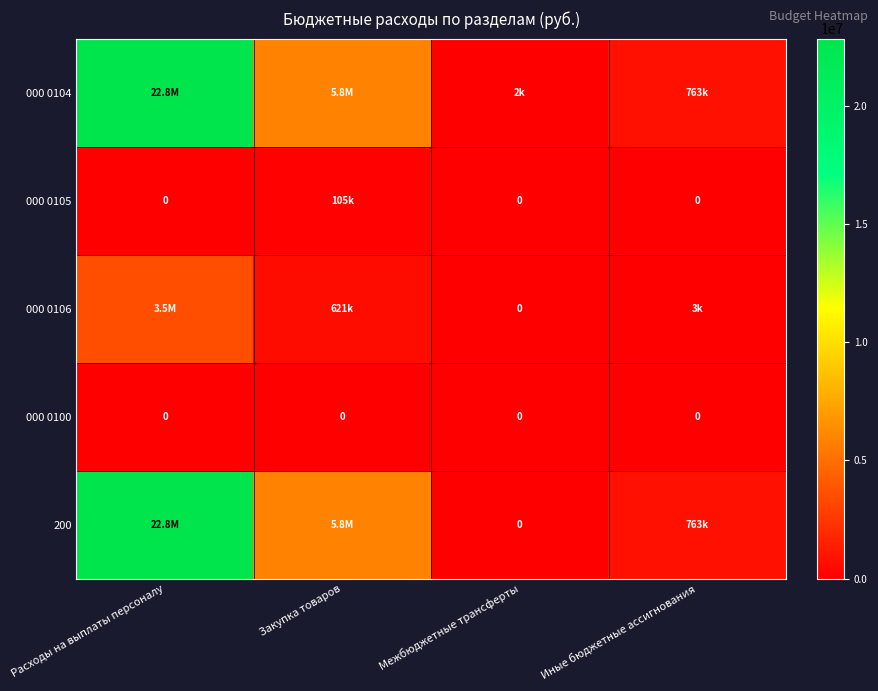

The 000 0100 series shows 0 at Расходы на выплаты персоналу. True or false?

True